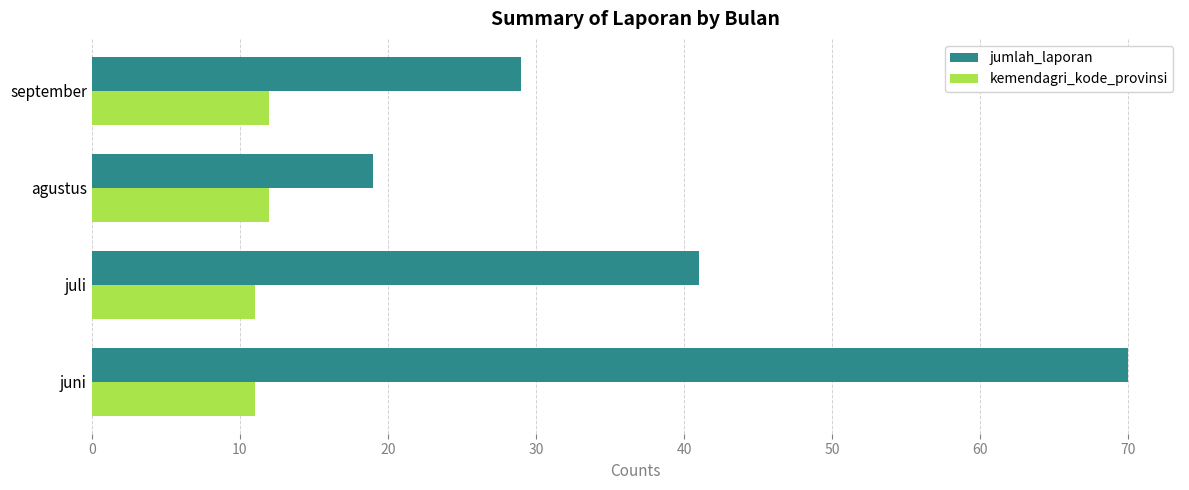

Rank the categories by jumlah_laporan value from lowest to highest.

agustus, september, juli, juni